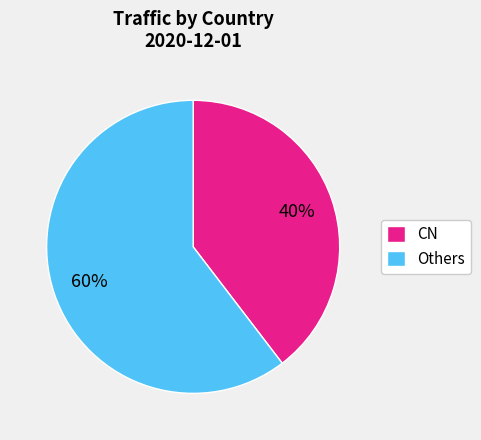

The CN slice represents 28% of the pie. True or false?

False